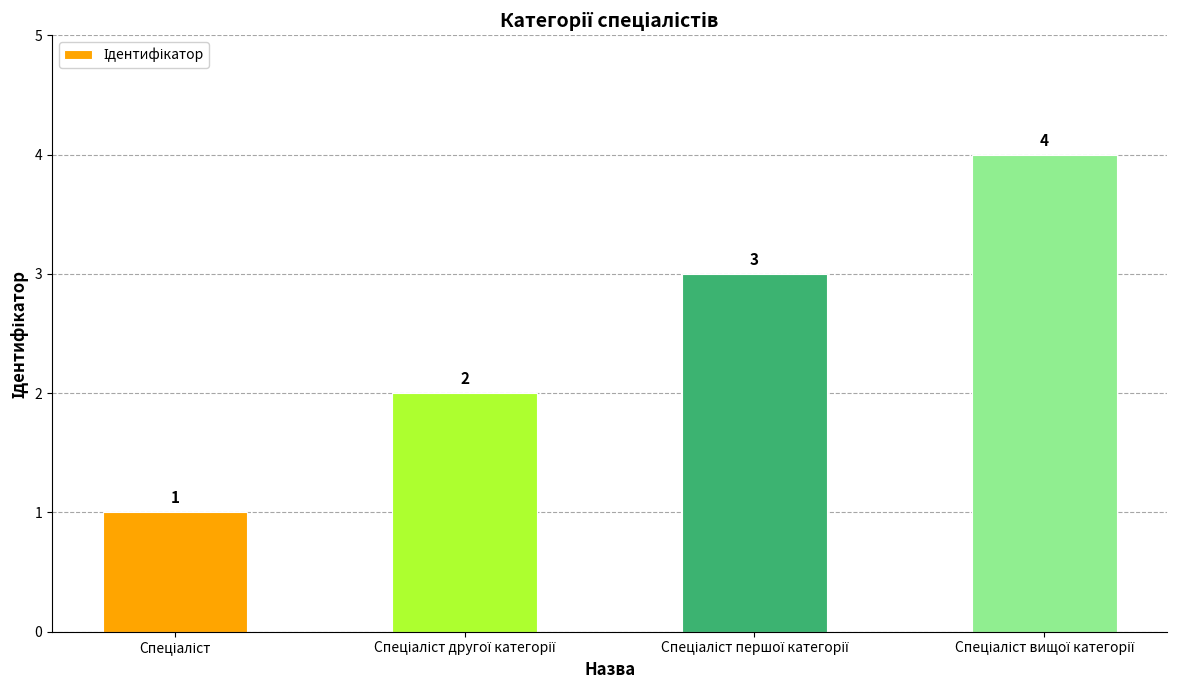

What is the maximum value shown in the chart?

4